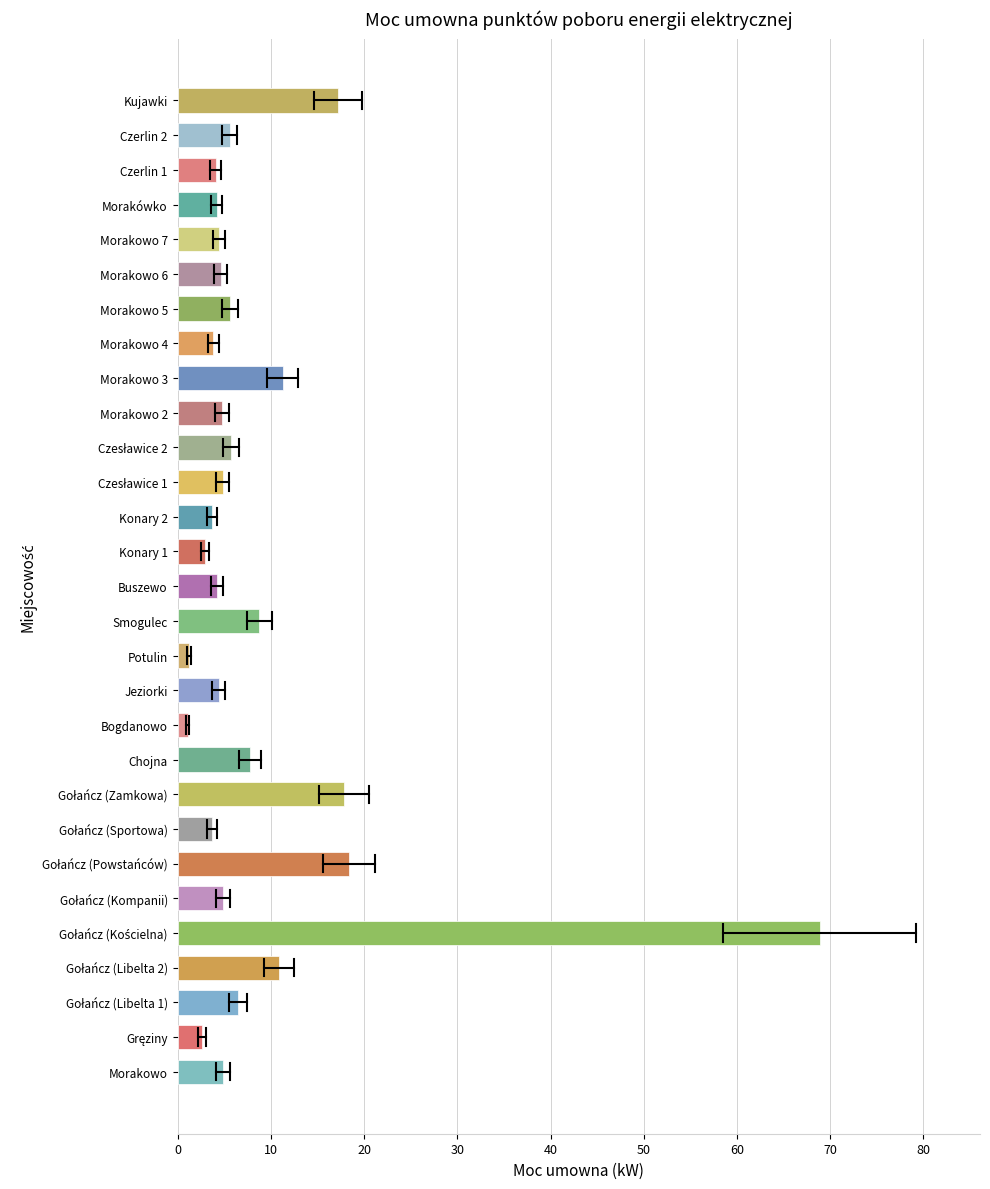

True or false: the data shows 4.4 at Morakowo 7.

True